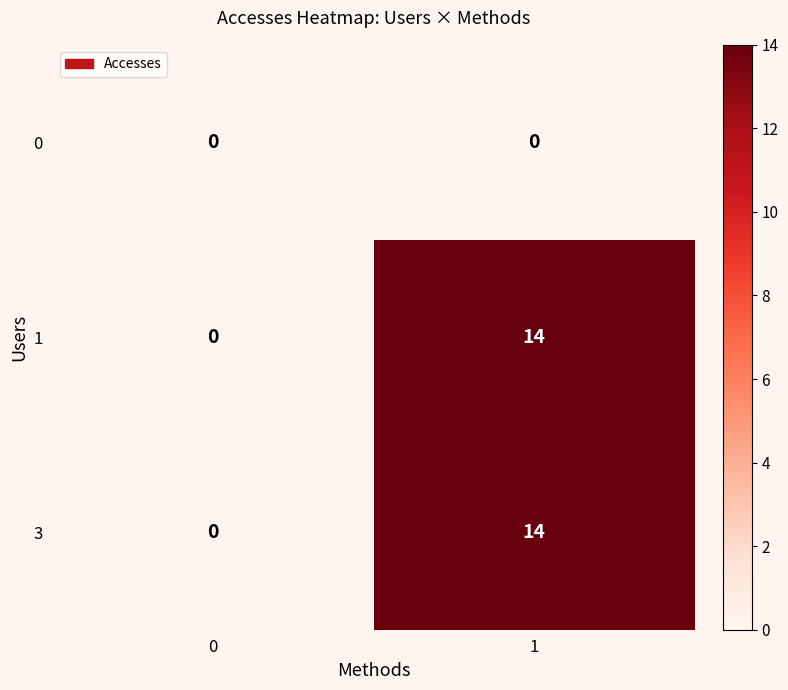

How many values in 1 are above zero?

1